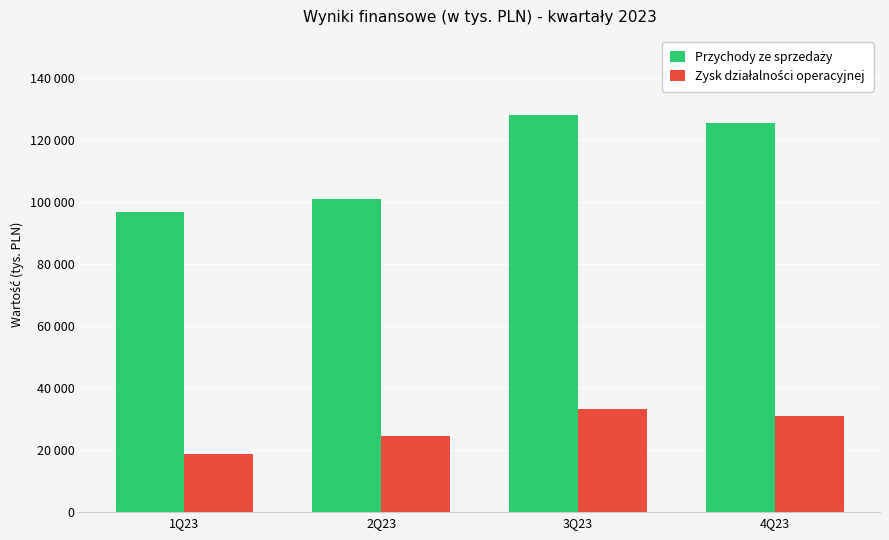

What position from the right is 4Q23?

1